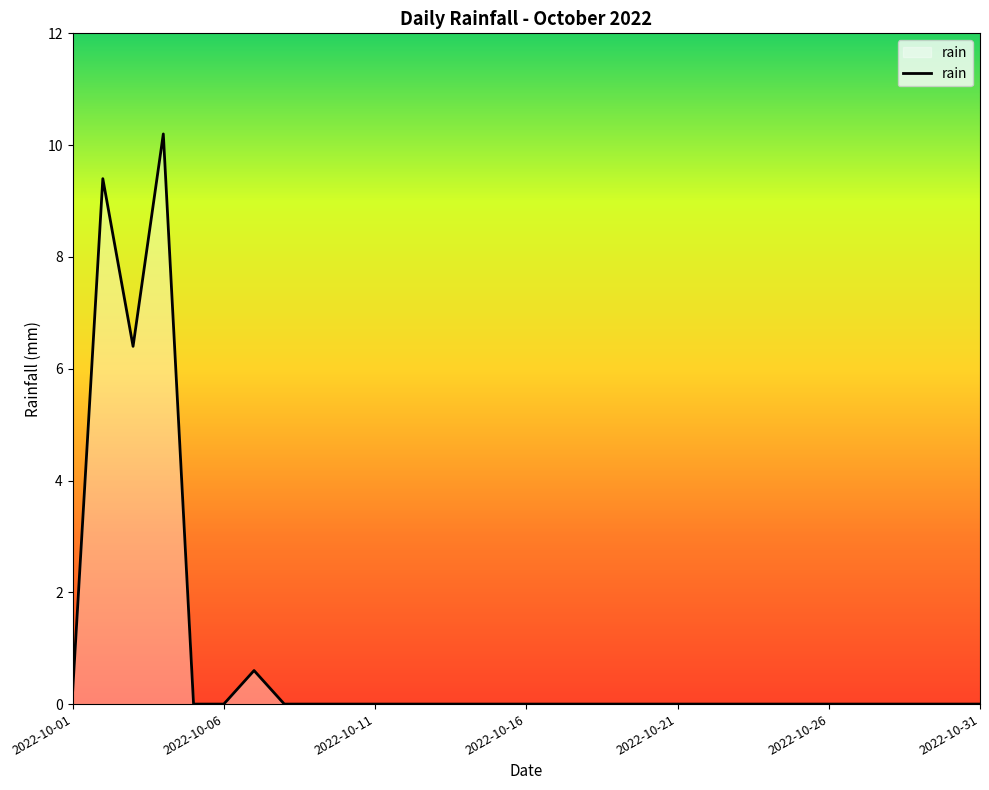

How many lines are shown in the chart?

1